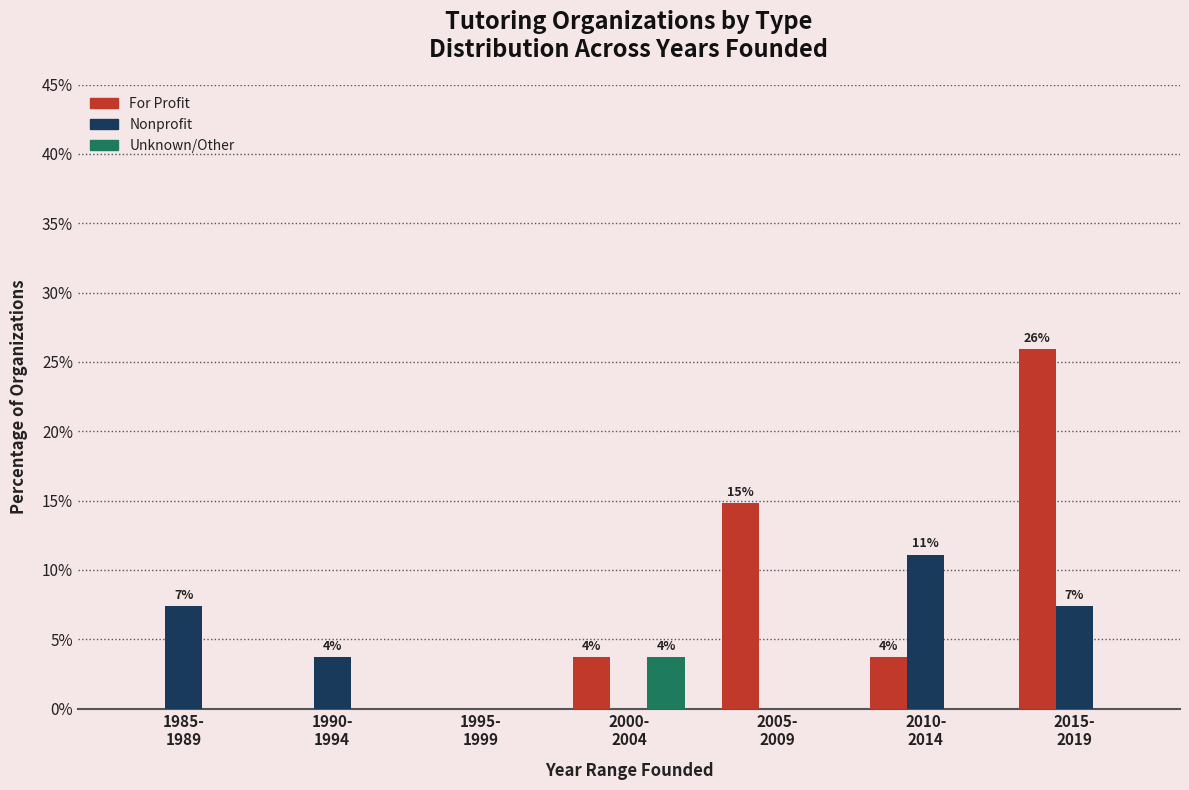

True or false: For Profit has a value of 3.7 at 2000-
2004.

True